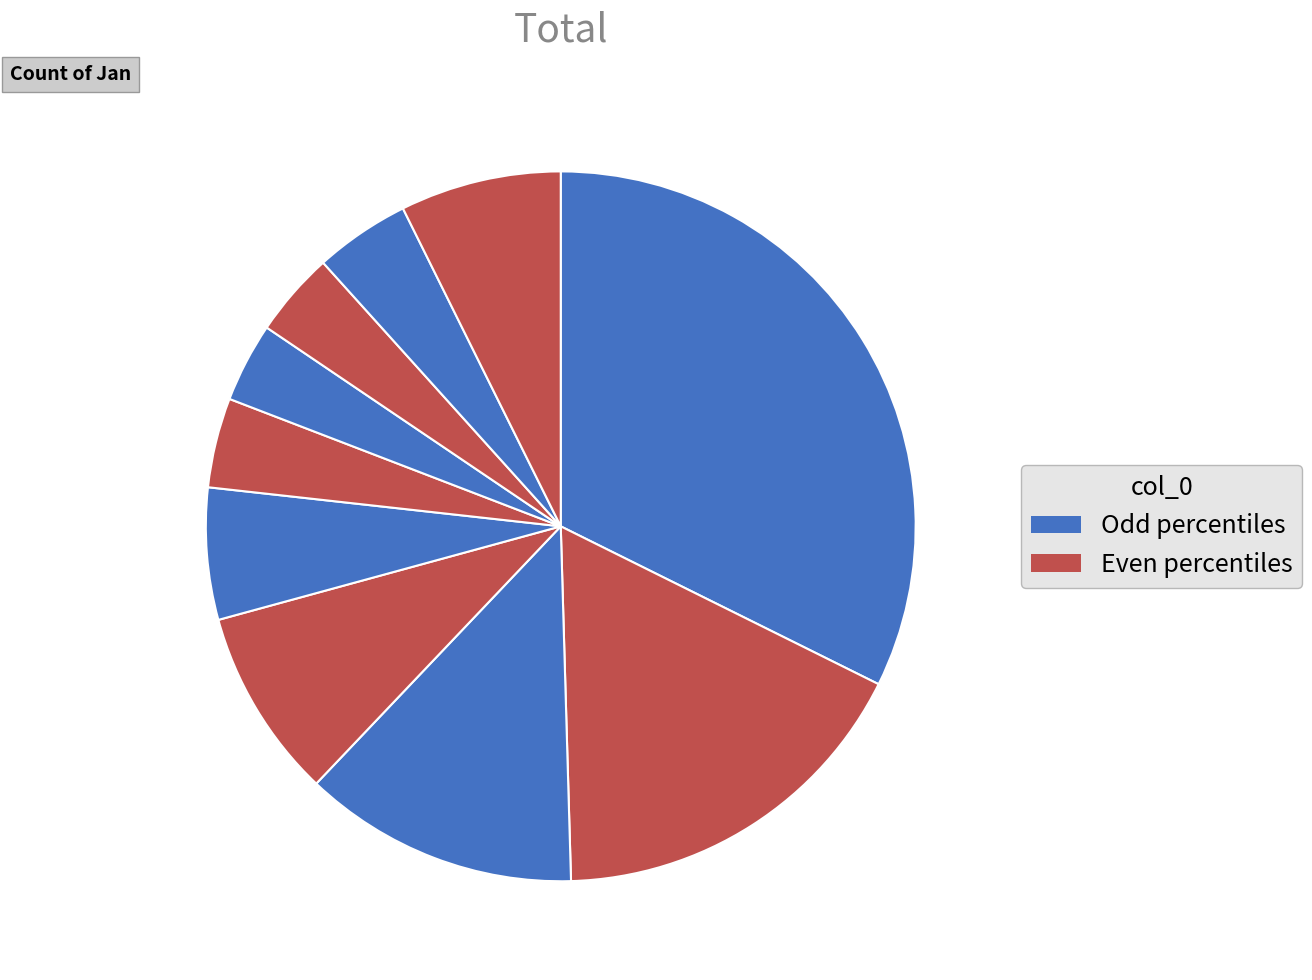

Is there a majority slice in this chart?

No